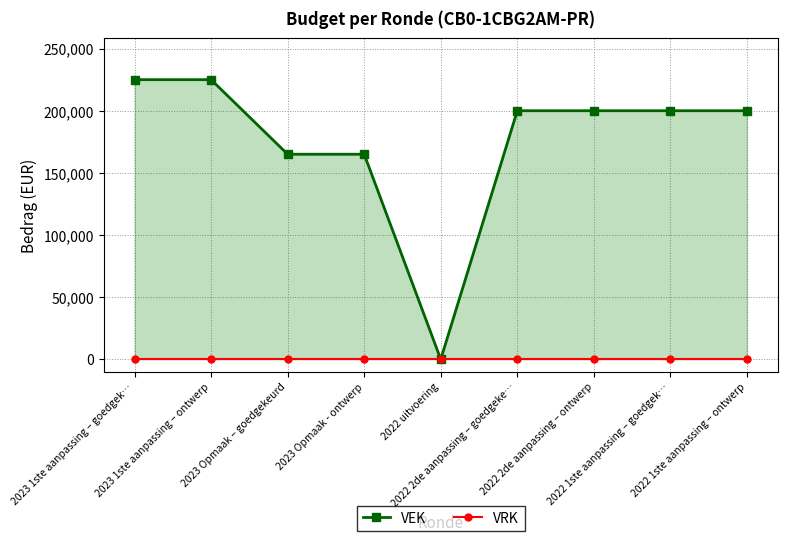

True or false: VRK and VEK cross at least once.

False